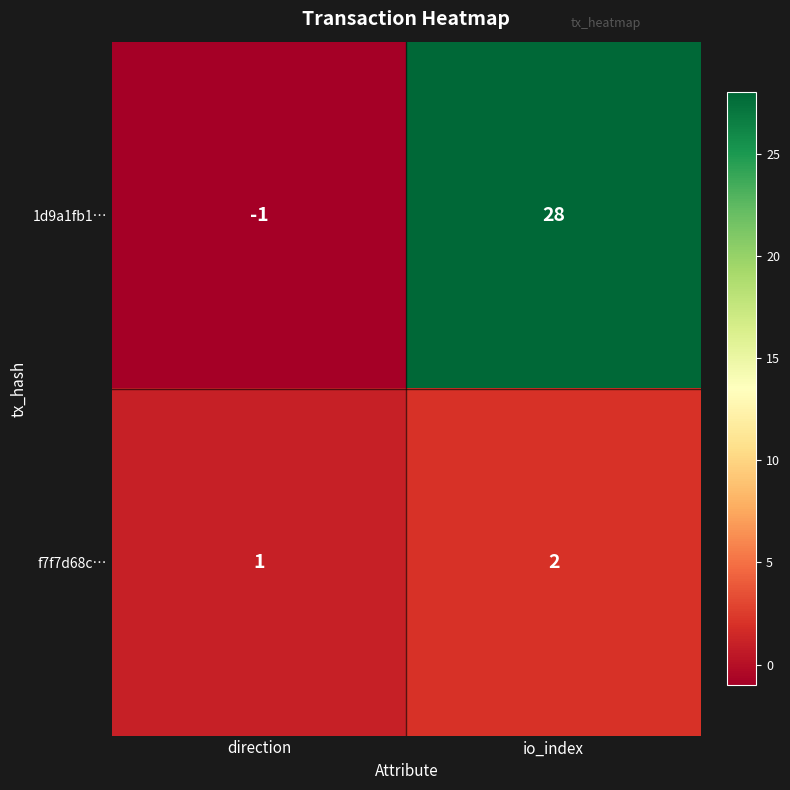

At which category is the sum across all series the highest?

io_index